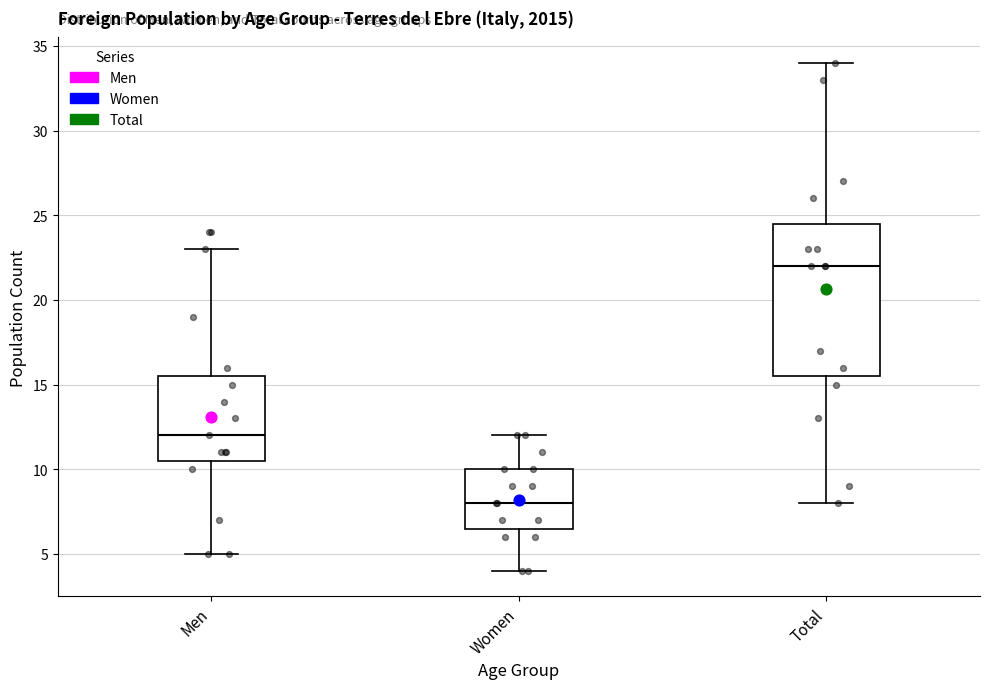

Comparing the boxes themselves (not the whiskers), which one is the tallest?

Total